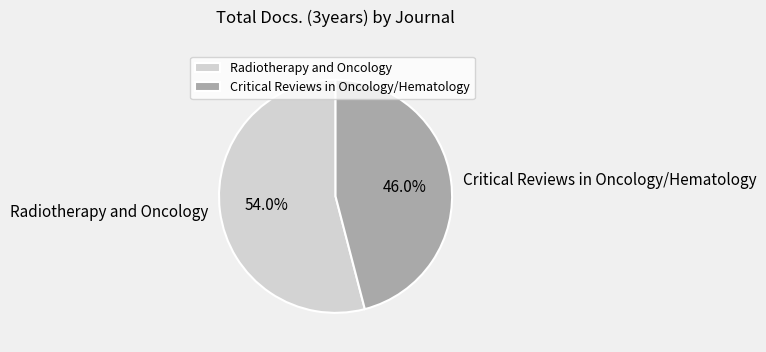

Which slice represents more than half of the pie?

Radiotherapy and Oncology